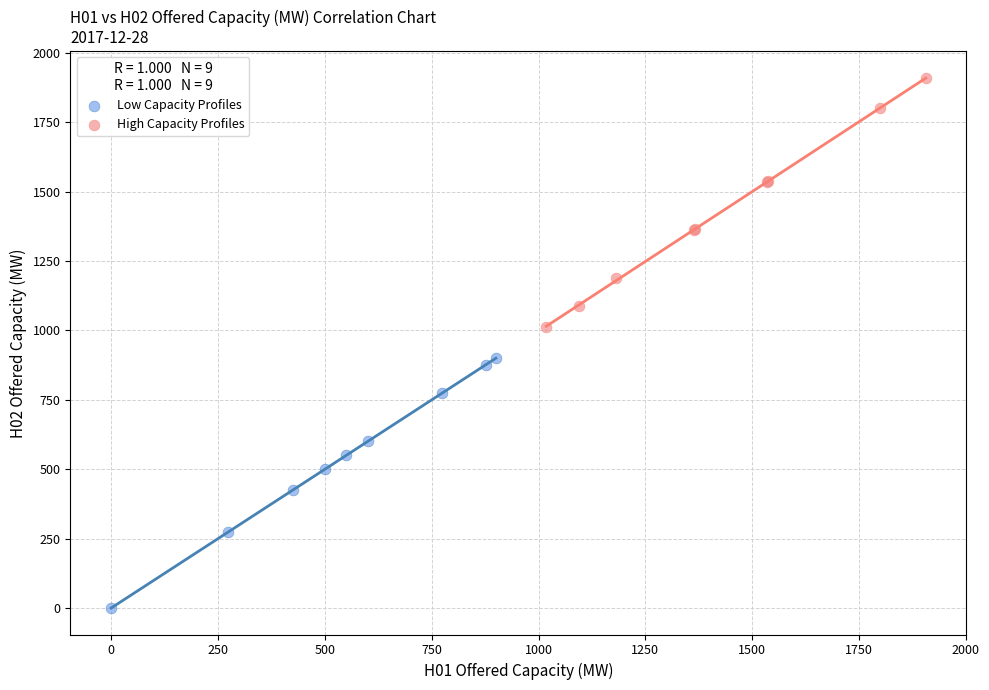

Which series reaches the minimum Y coordinate?

Low Capacity Profiles